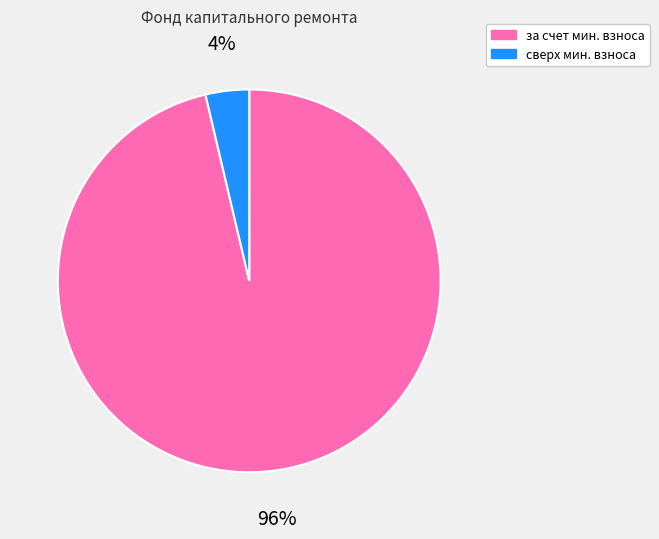

The сверх мин. взноса slice represents 4% of the pie. True or false?

True